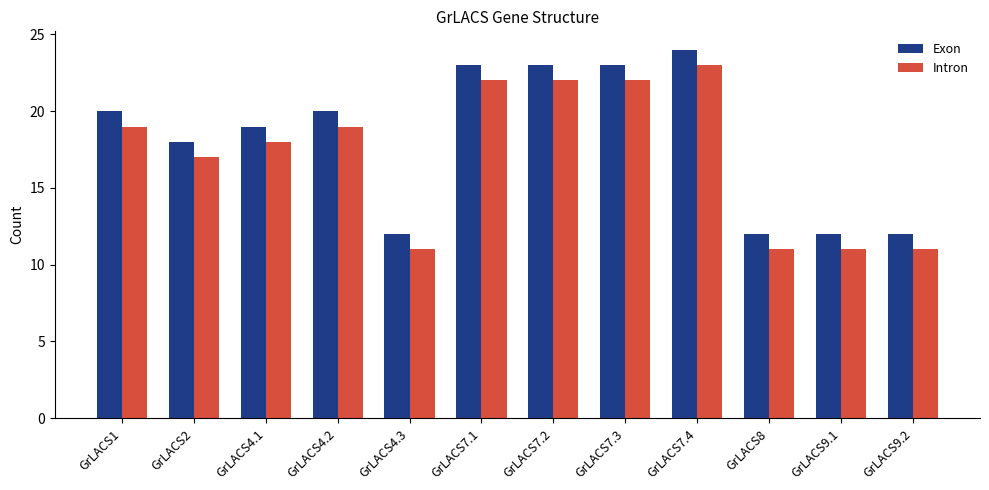

How many values in the Exon series are below 20?

6